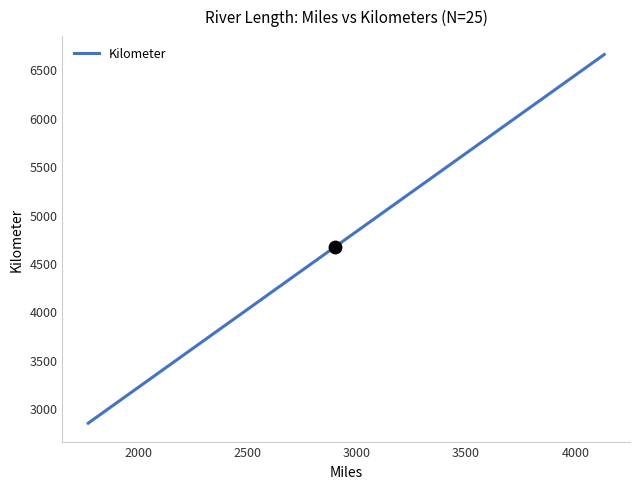

Between 2635 and 2540, which is larger?

2635